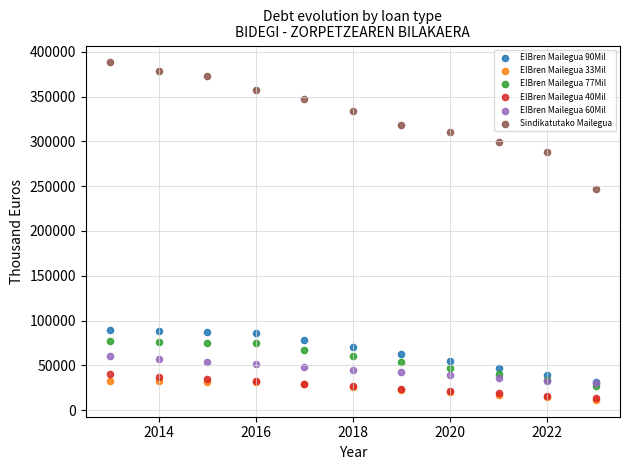

Which series has the largest Y range (max minus min)?

Sindikatutako Mailegua